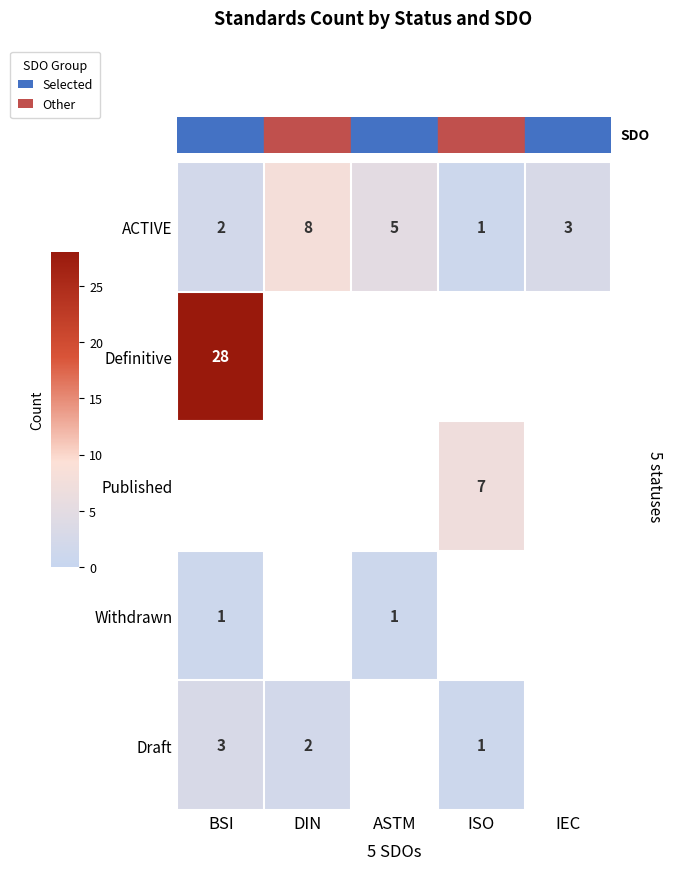

What is the sum of the Draft values at BSI and ISO?

4